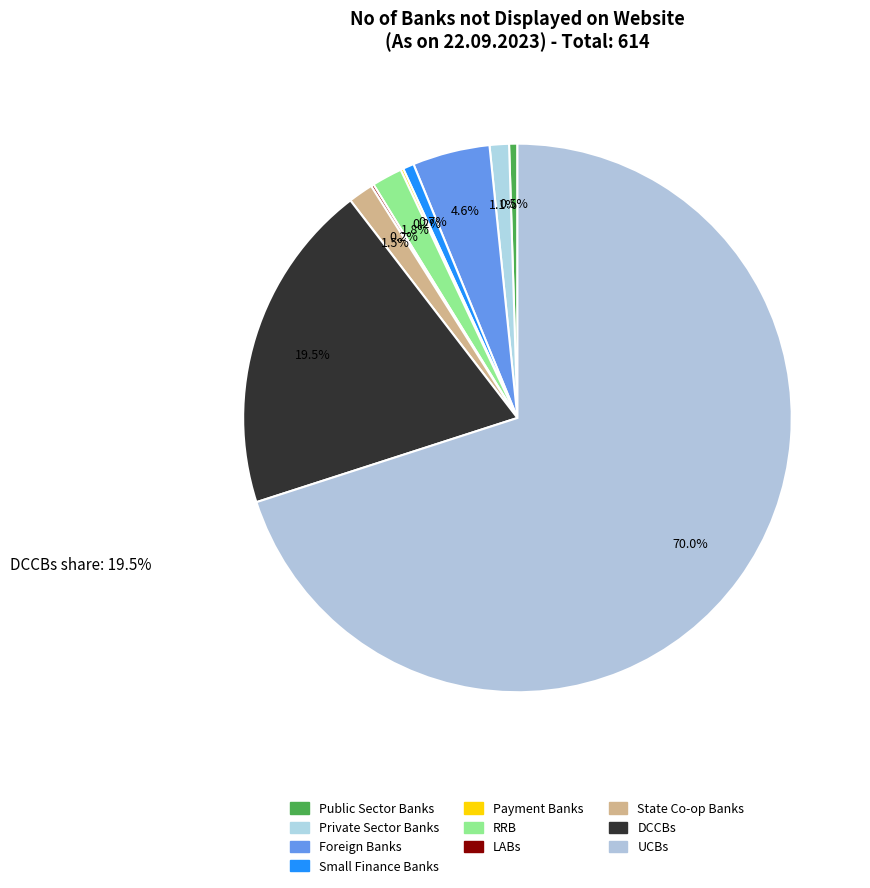

Does any single category account for the majority?

Yes